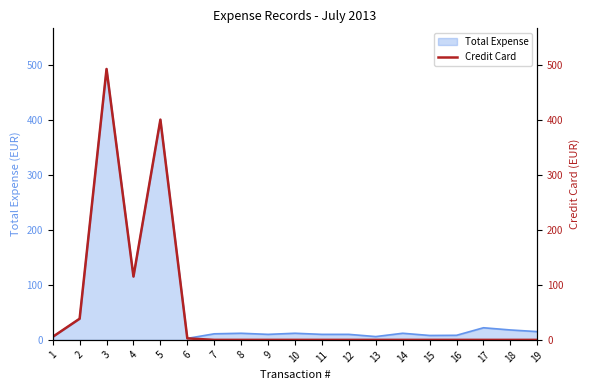

The value at 16 is 214.4. True or false?

False